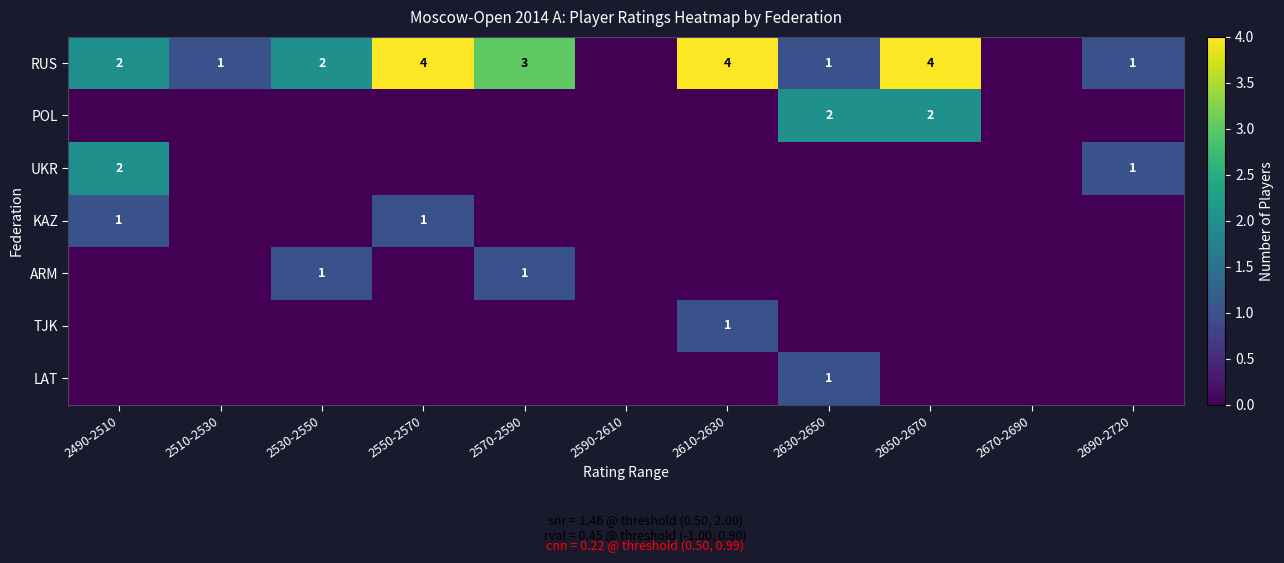

Count the TJK values in the range 0 to 1.

11